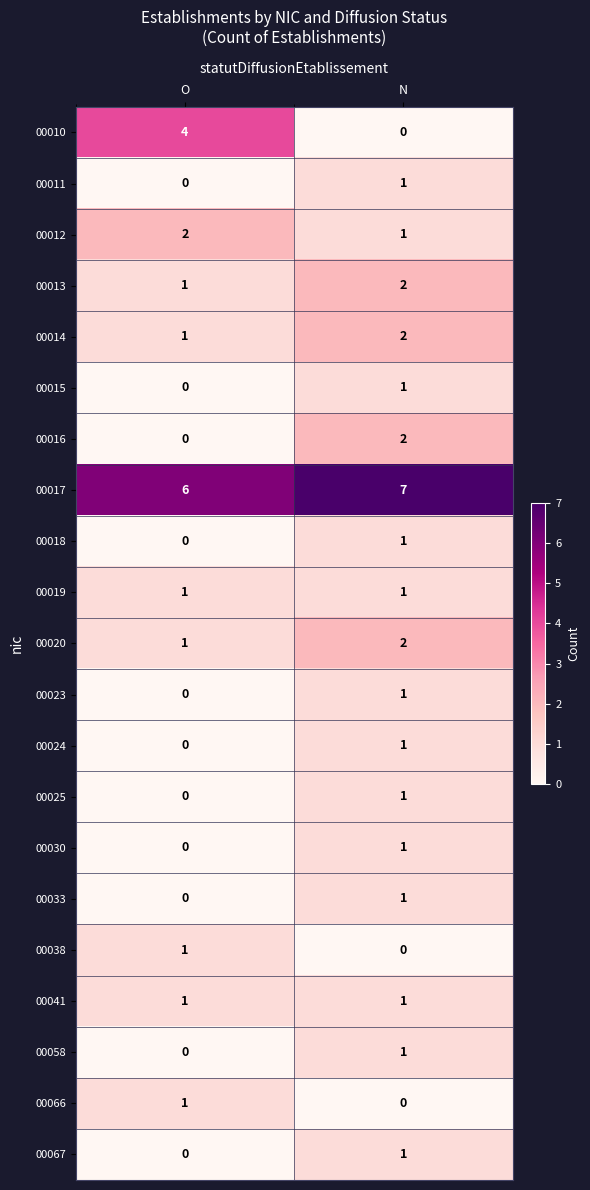

How many distinct data groups are displayed?

21